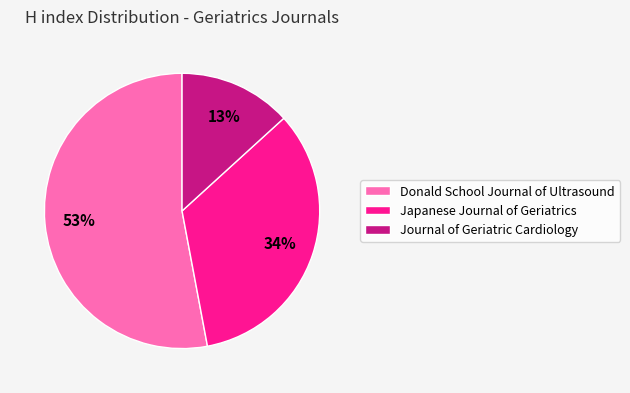

Does Donald School Journal of Ultrasound represent more than half of the total?

Yes